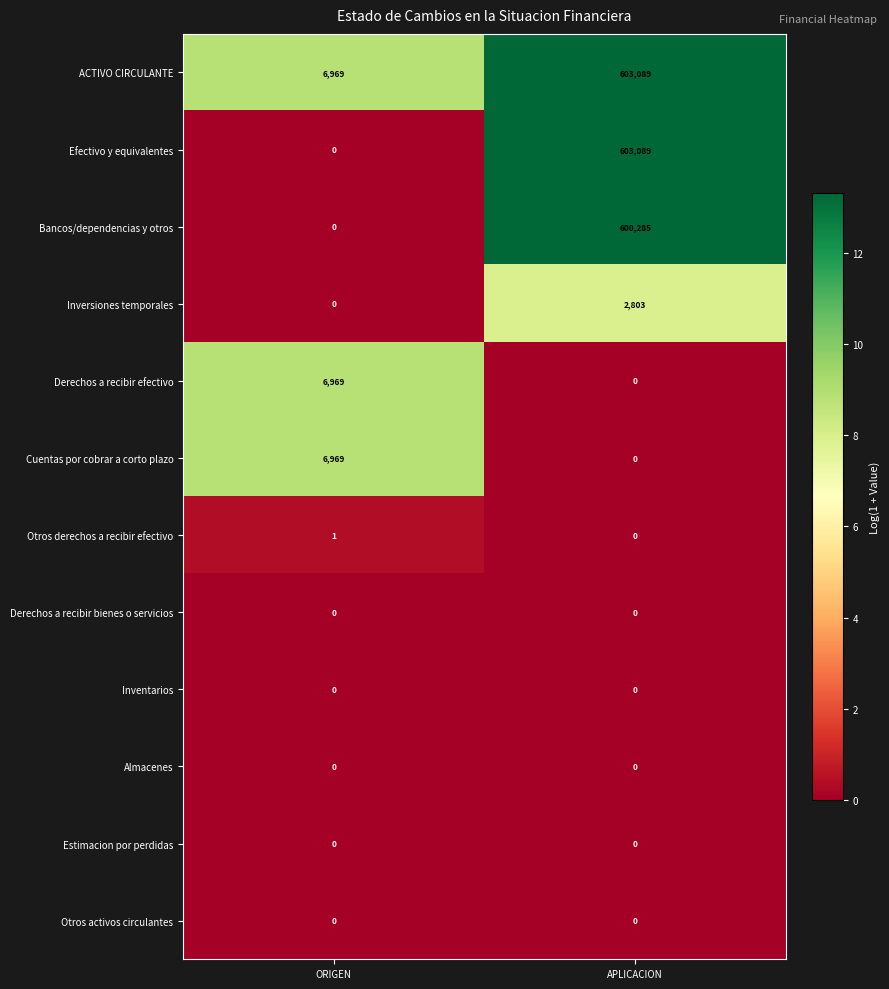

Rank the categories by Cuentas por cobrar a corto plazo value from highest to lowest.

ORIGEN, APLICACION